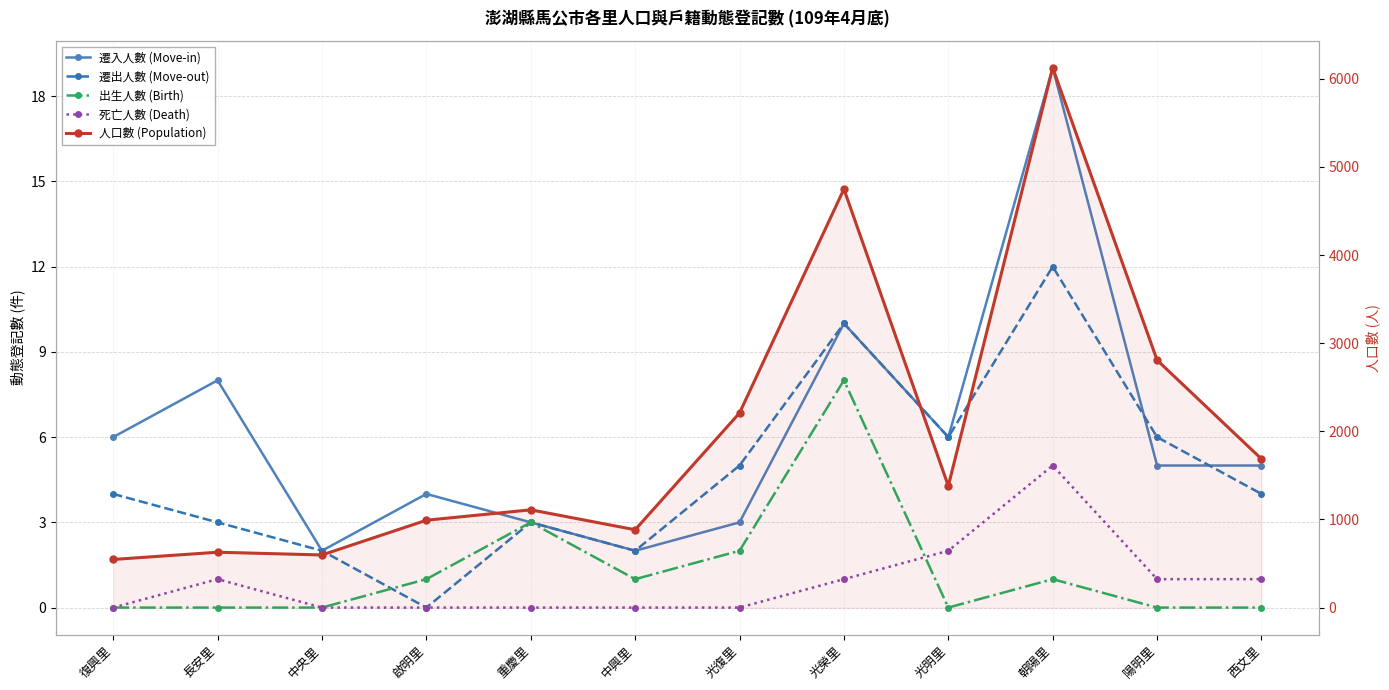

True or false: 遷出人數 (Move-out) and 死亡人數 (Death) cross at least once.

False